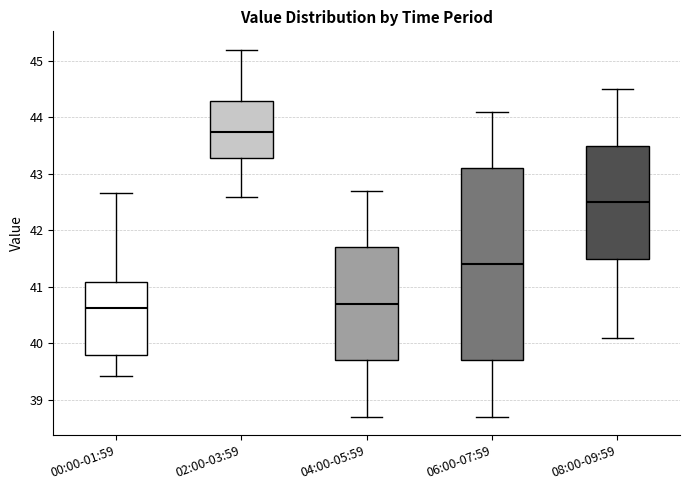

Comparing the boxes themselves (not the whiskers), which one is the tallest?

06:00-07:59